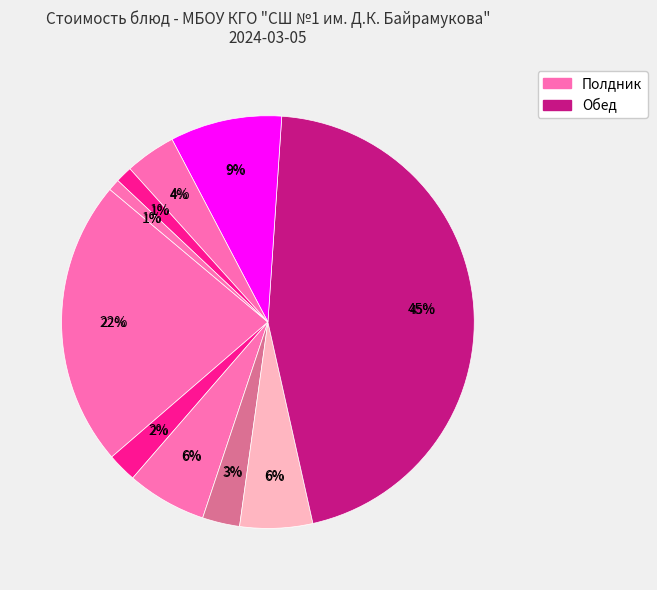

To the nearest percent, what is the difference between the largest and smallest slice percentages?

45%